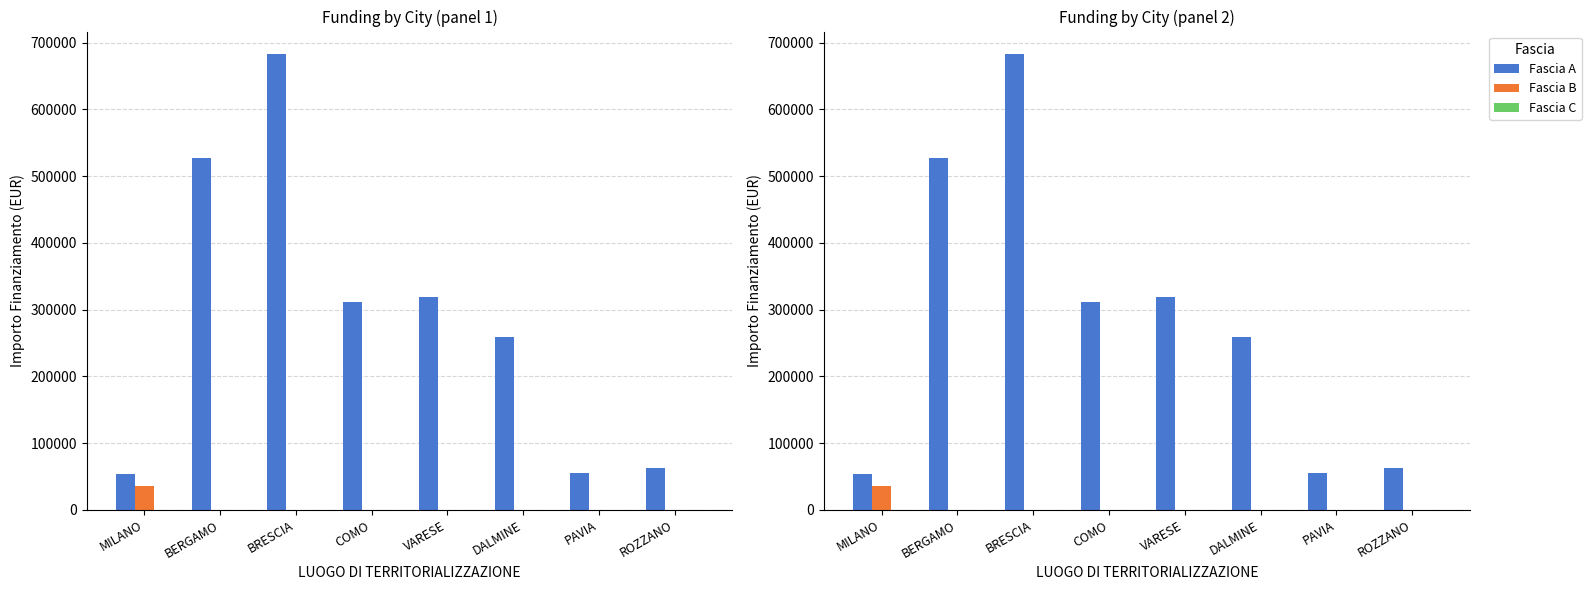

Which category has the lowest value in the Fascia C series?

MILANO